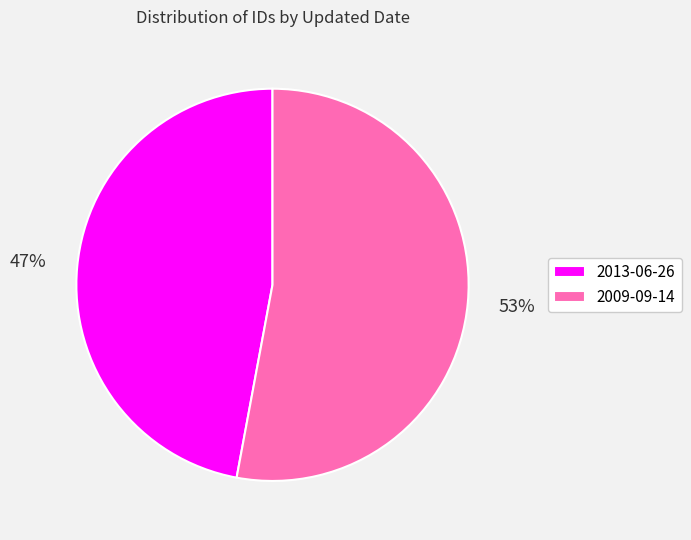

What is the largest slice in the pie chart?

2009-09-14